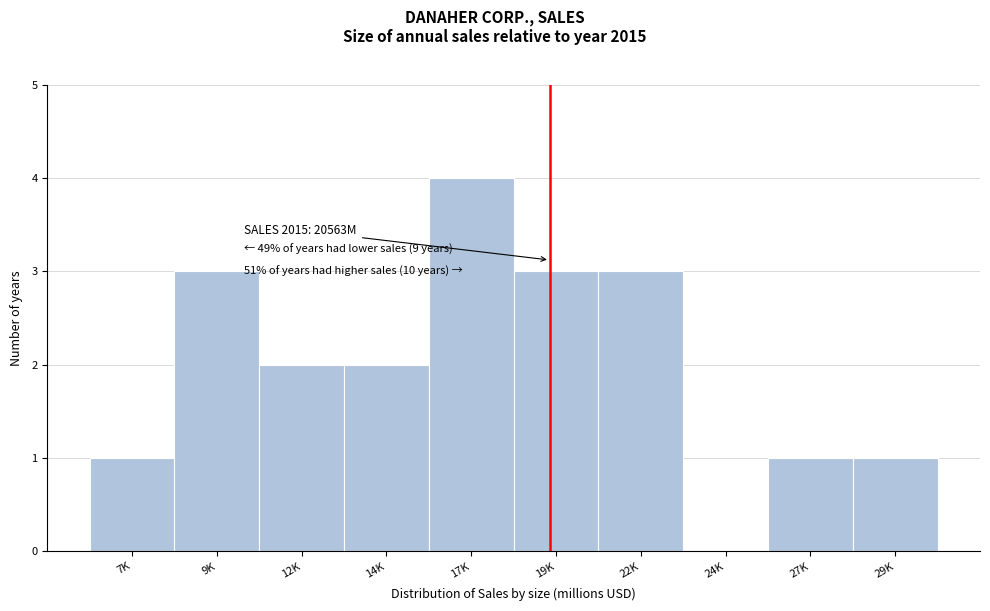

Reading left to right, extract all data points from this chart.

7K=1	9K=3	12K=2	14K=2	17K=4	19K=3	22K=3	24K=0	27K=1	29K=1